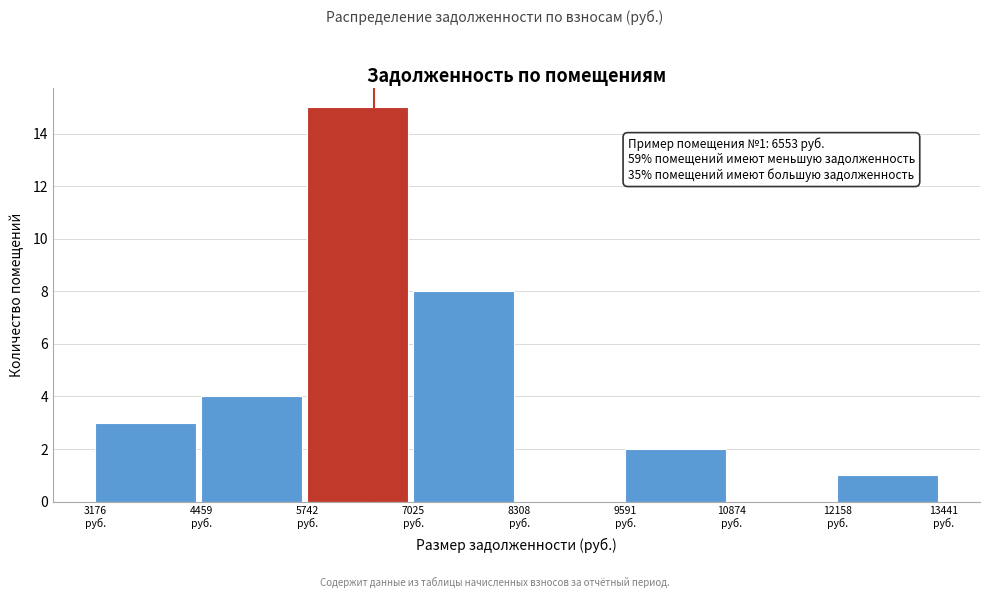

Over which range of the x-axis is the bar tallest?

5800 to 7000